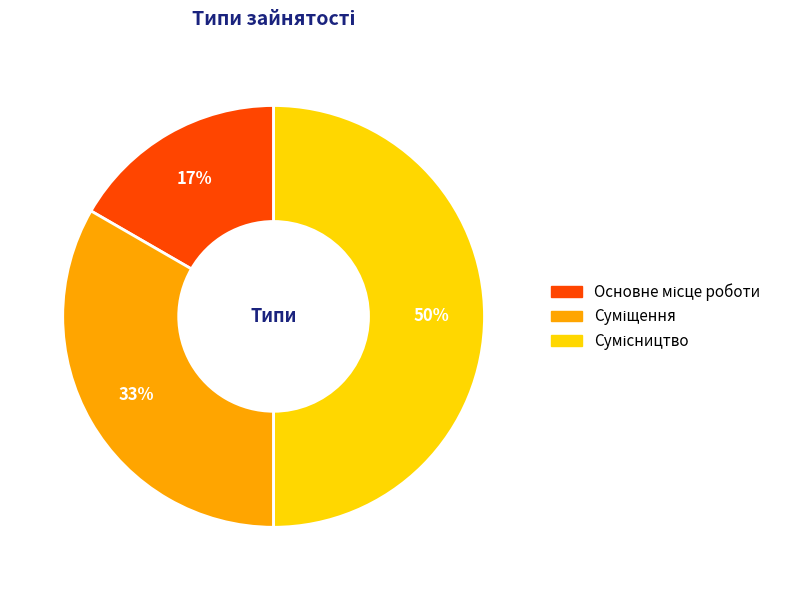

To the nearest percent, what is the average slice percentage?

33%